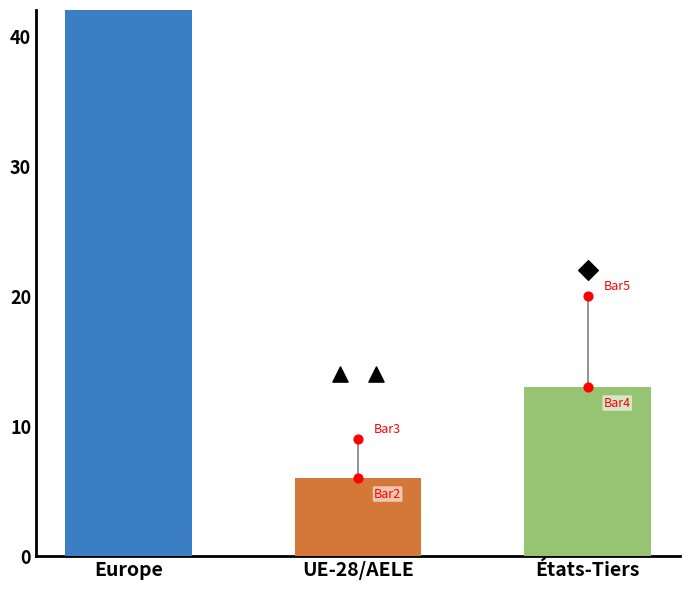

Is the value of Regroupement familial (Enfant) at États-Tiers greater than the value of Regroupement familial (Conjoint) at Europe?

No